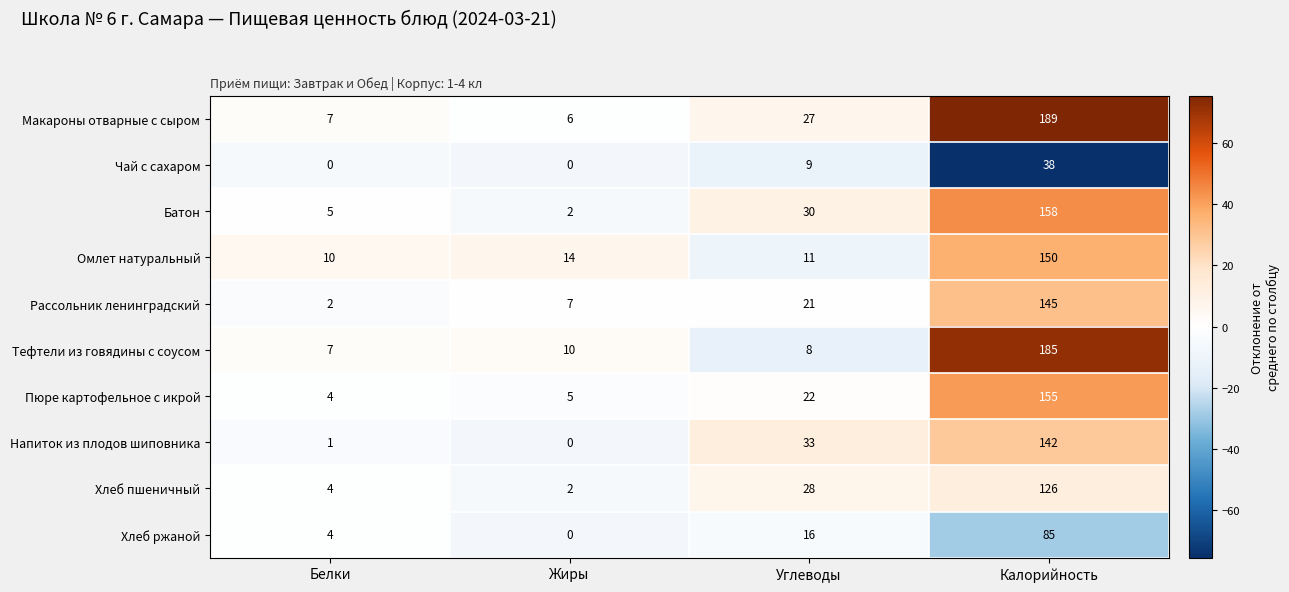

True or false: Пюре картофельное с икрой has a value of 22 at Углеводы.

True